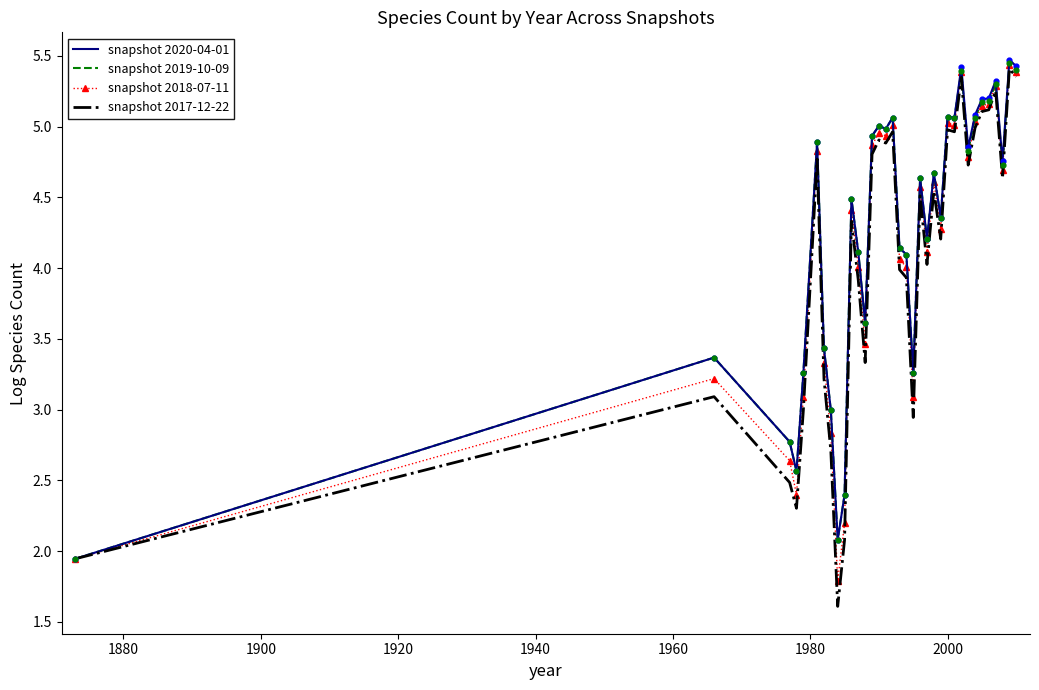

At how many categories does at least one series exceed 4?

24